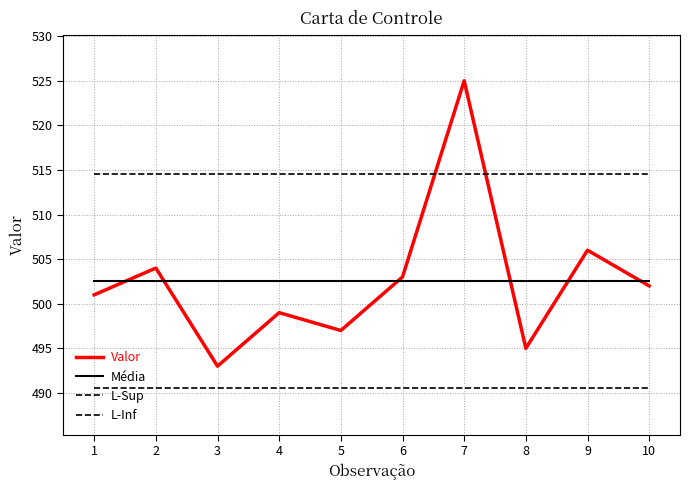

The value of L-Inf at 10 is 106.1. True or false?

False